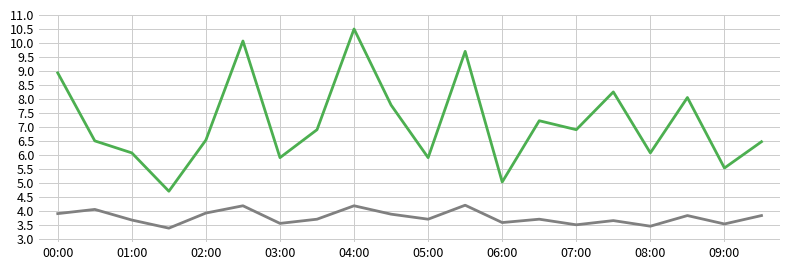

What is the minimum value shown in the chart?

3.4